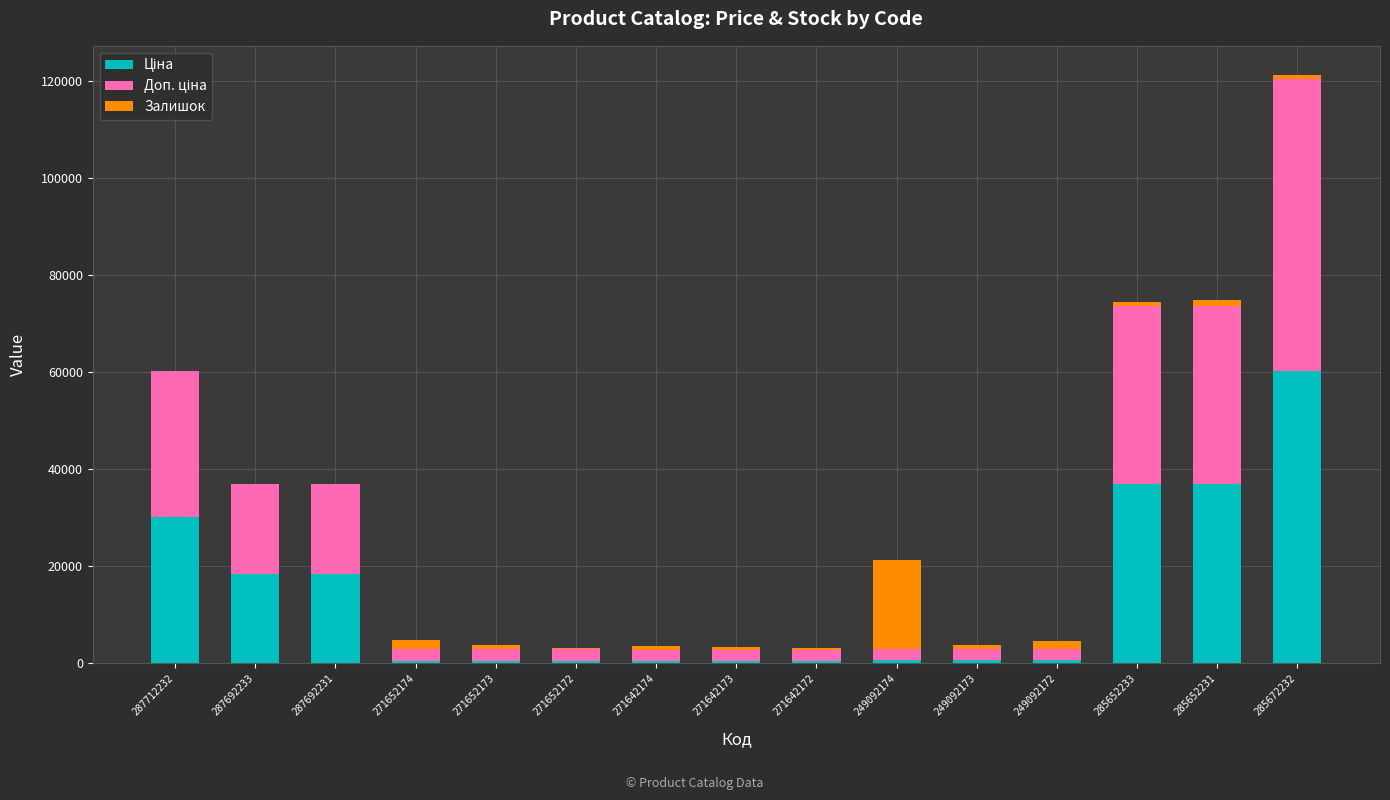

What is the total value across all series at 287712232?

60205.6